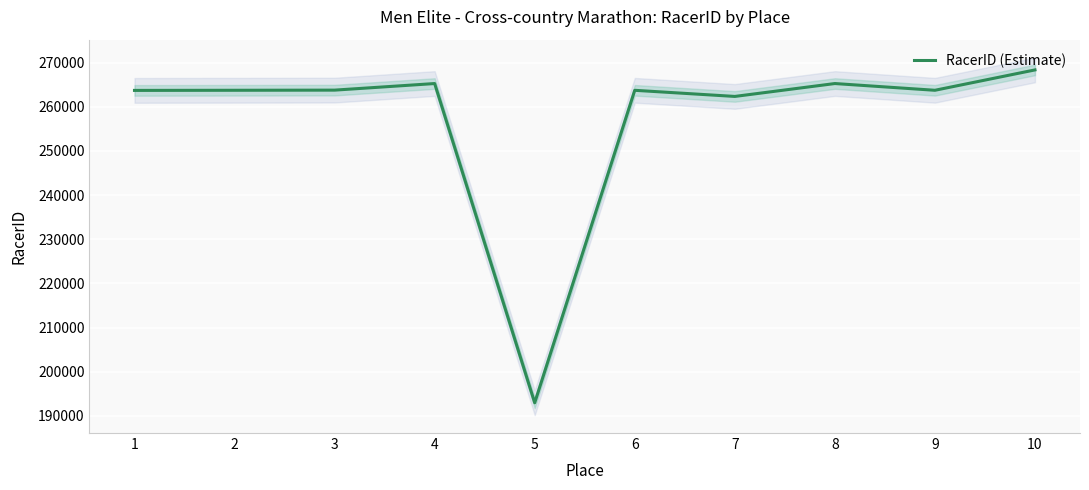

Is it true that the value at 2 is 168576?

False